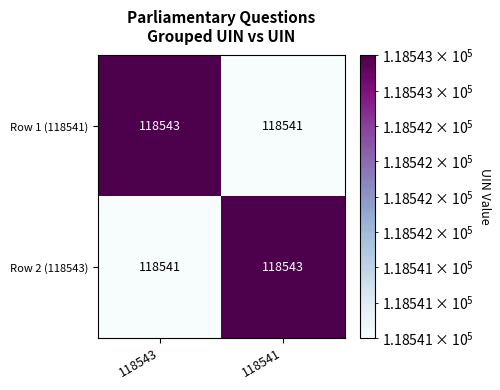

Reading left to right, extract all data points from this chart.

Row 1 (118541): 118543	118541
Row 2 (118543): 118541	118543